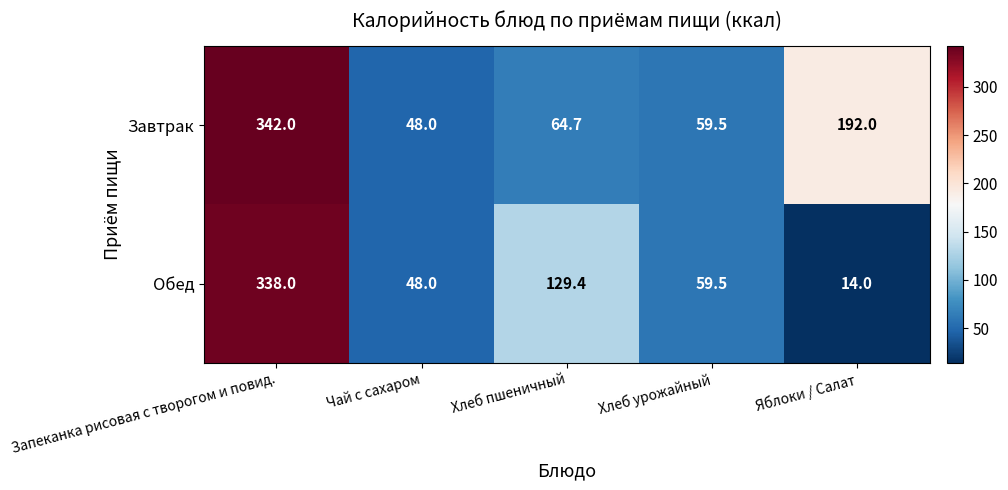

What is the average value of the Завтрак series?

141.2